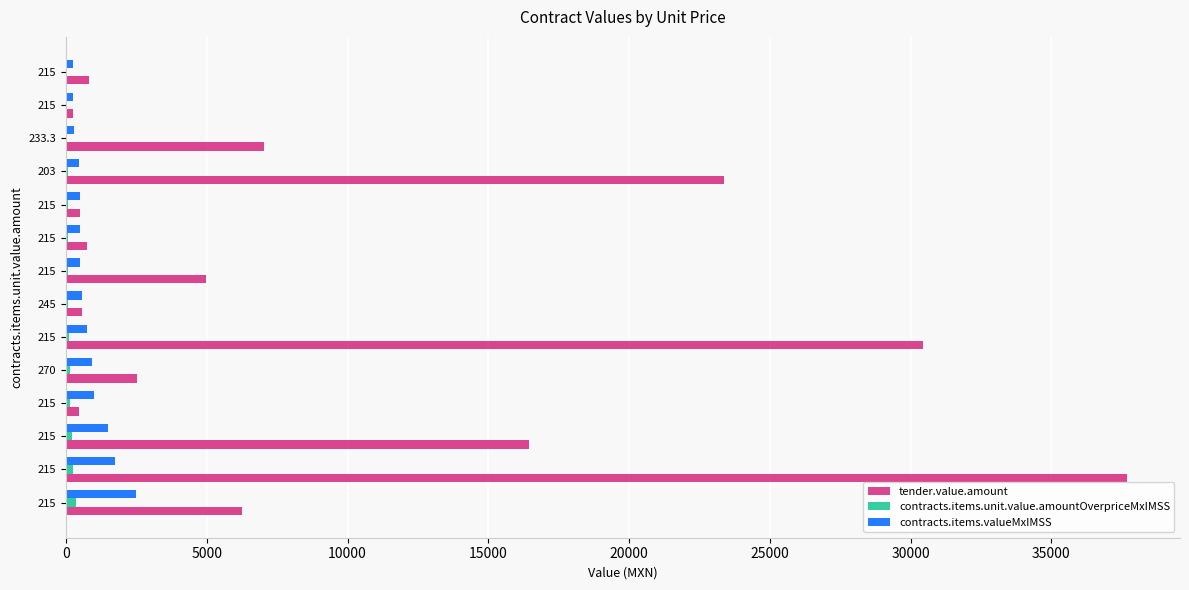

What is the maximum value for contracts.items.valueMxIMSS?

2494.0